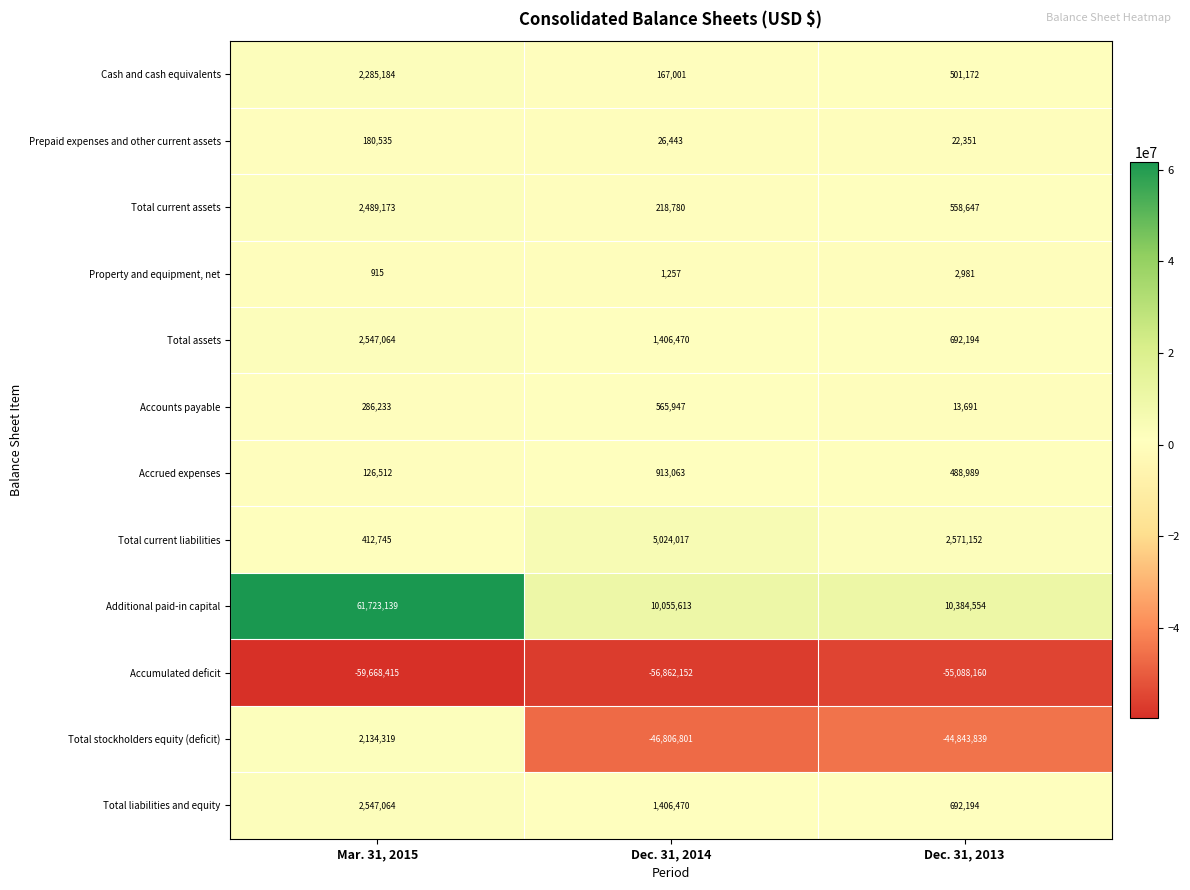

How many categories are shown in the chart?

3